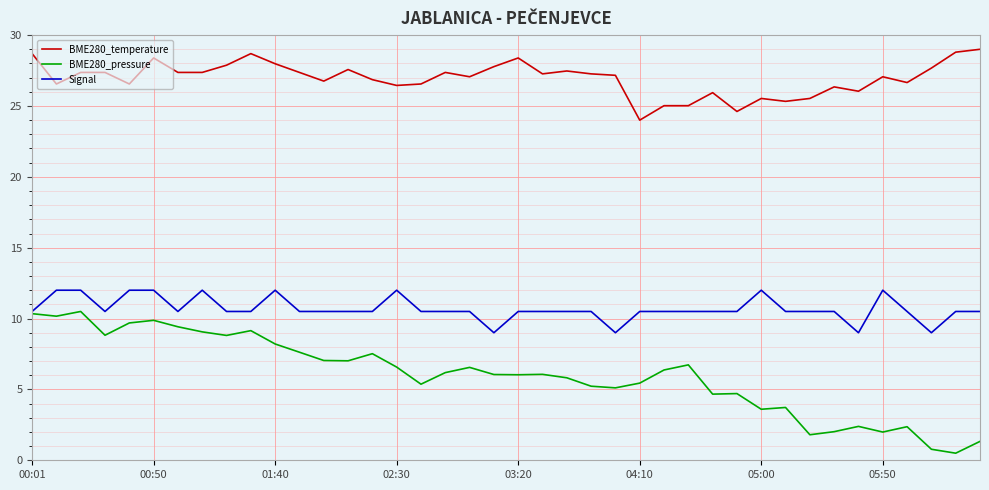

What is the maximum value shown in the chart?

29.0